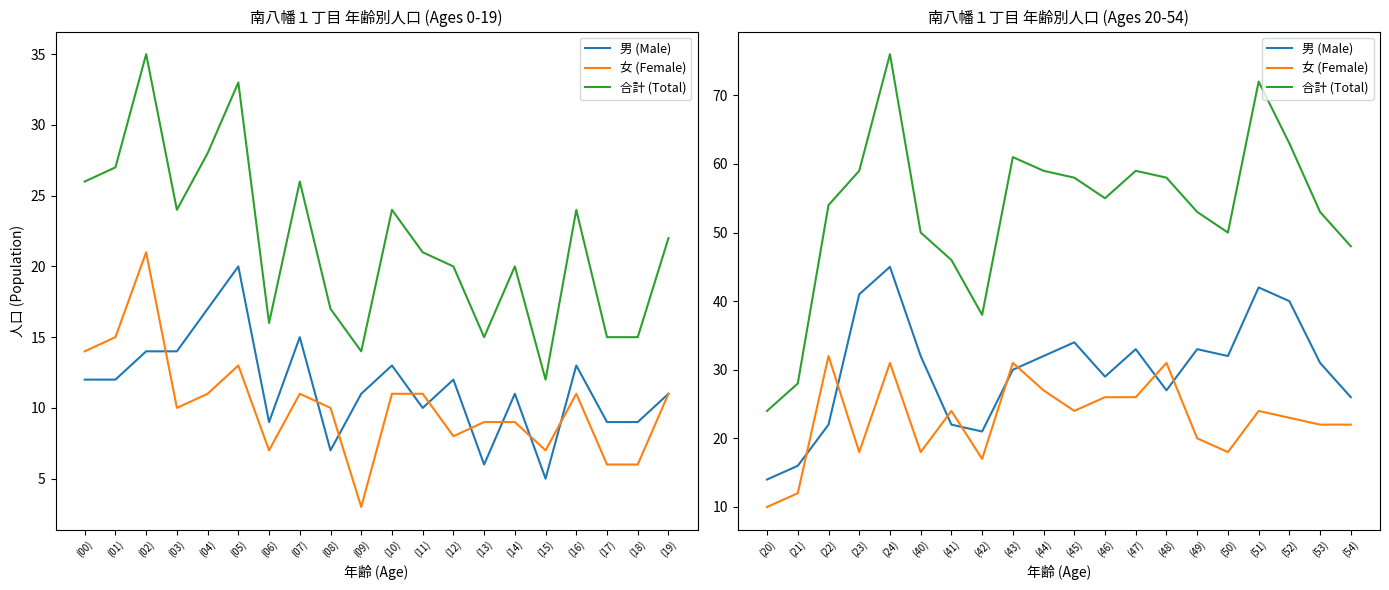

What are all the series names shown in the legend?

男 (Male), 女 (Female), 合計 (Total)